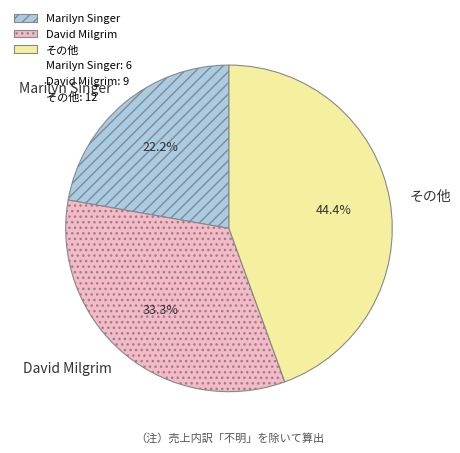

What is the smallest slice in the pie chart?

Marilyn Singer